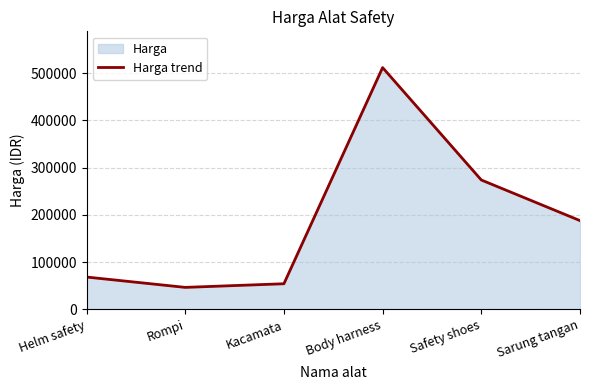

What is the difference between the maximum and minimum values?

465400